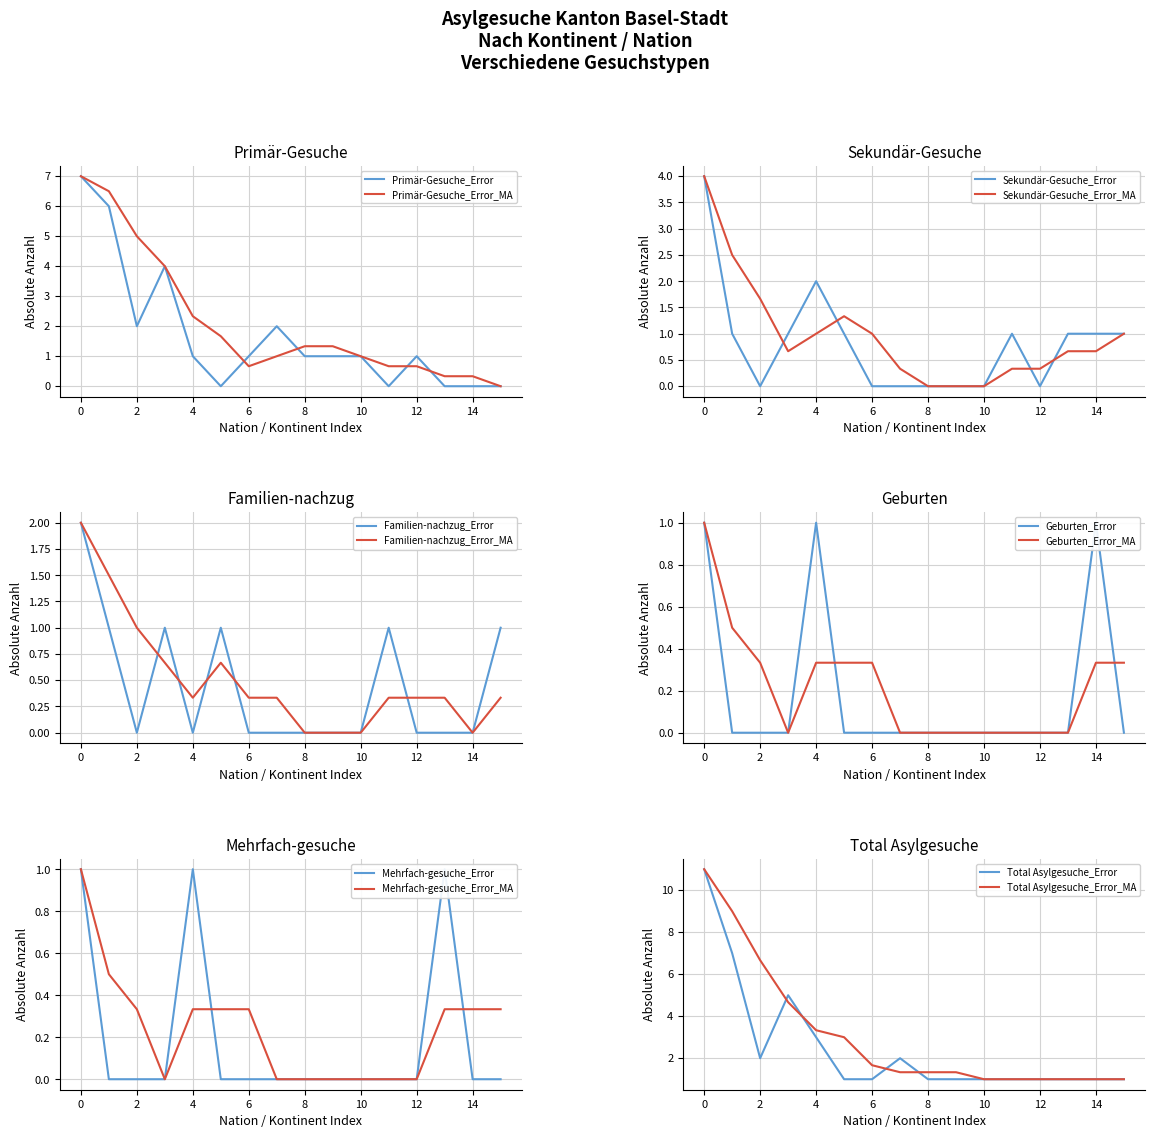

The value of Primär-Gesuche_Error at 4 is 1.0. True or false?

True